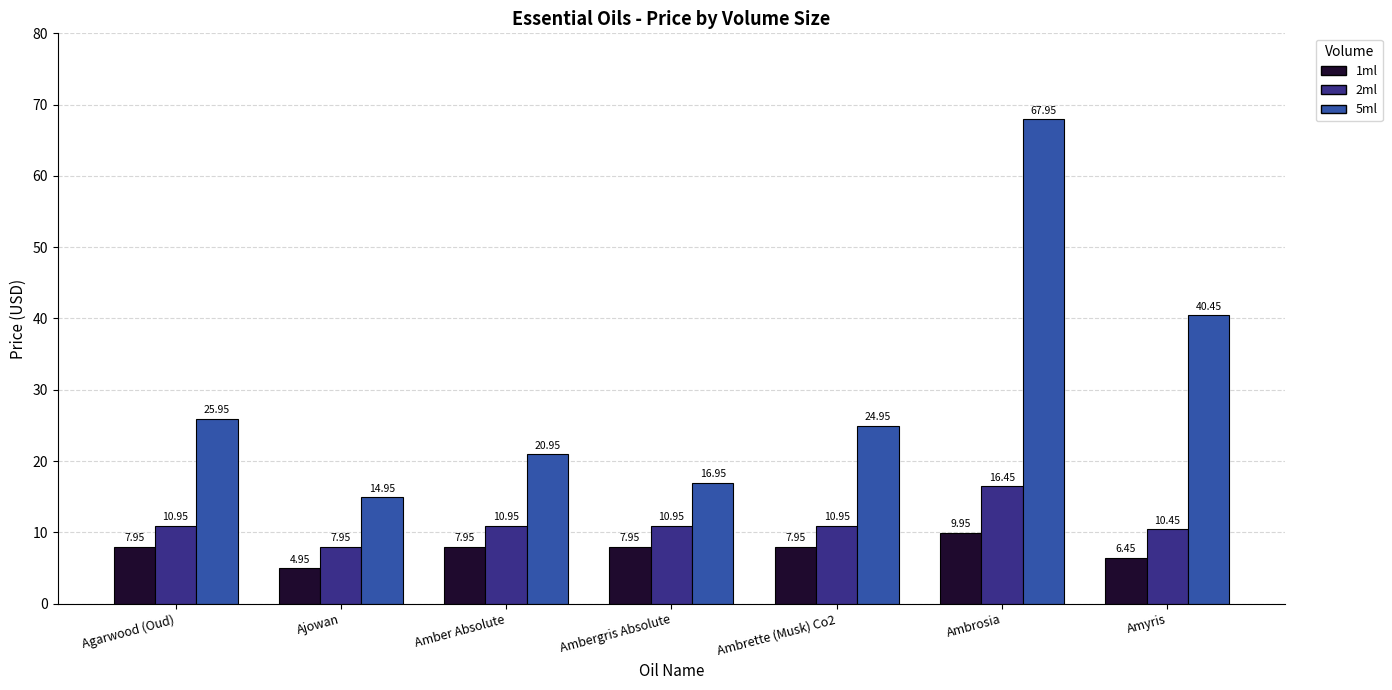

Rank the series by their maximum value, from lowest to highest.

1ml, 2ml, 5ml